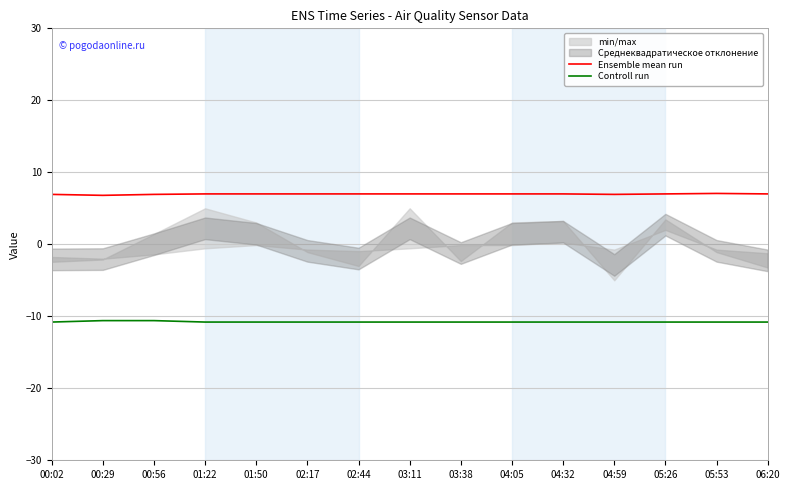

Which series has the widest spread of values?

Ensemble mean run